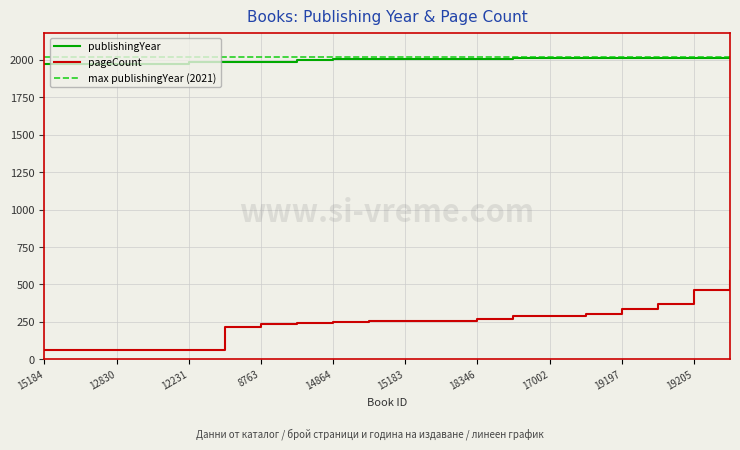

True or false: publishingYear and pageCount cross at least once.

False